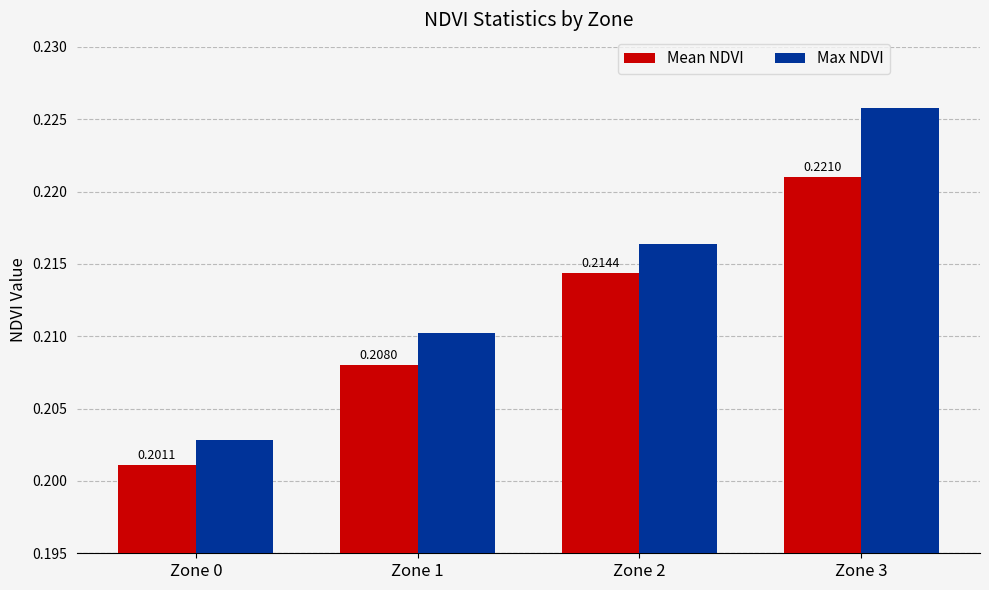

What are all the series names shown in the legend?

Mean NDVI, Max NDVI